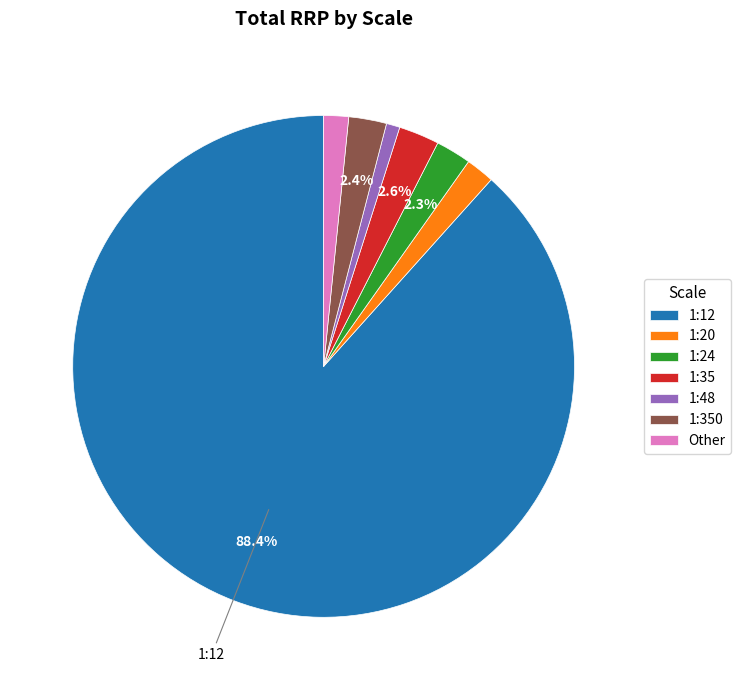

Does 1:35 account for over 50% of the chart?

No